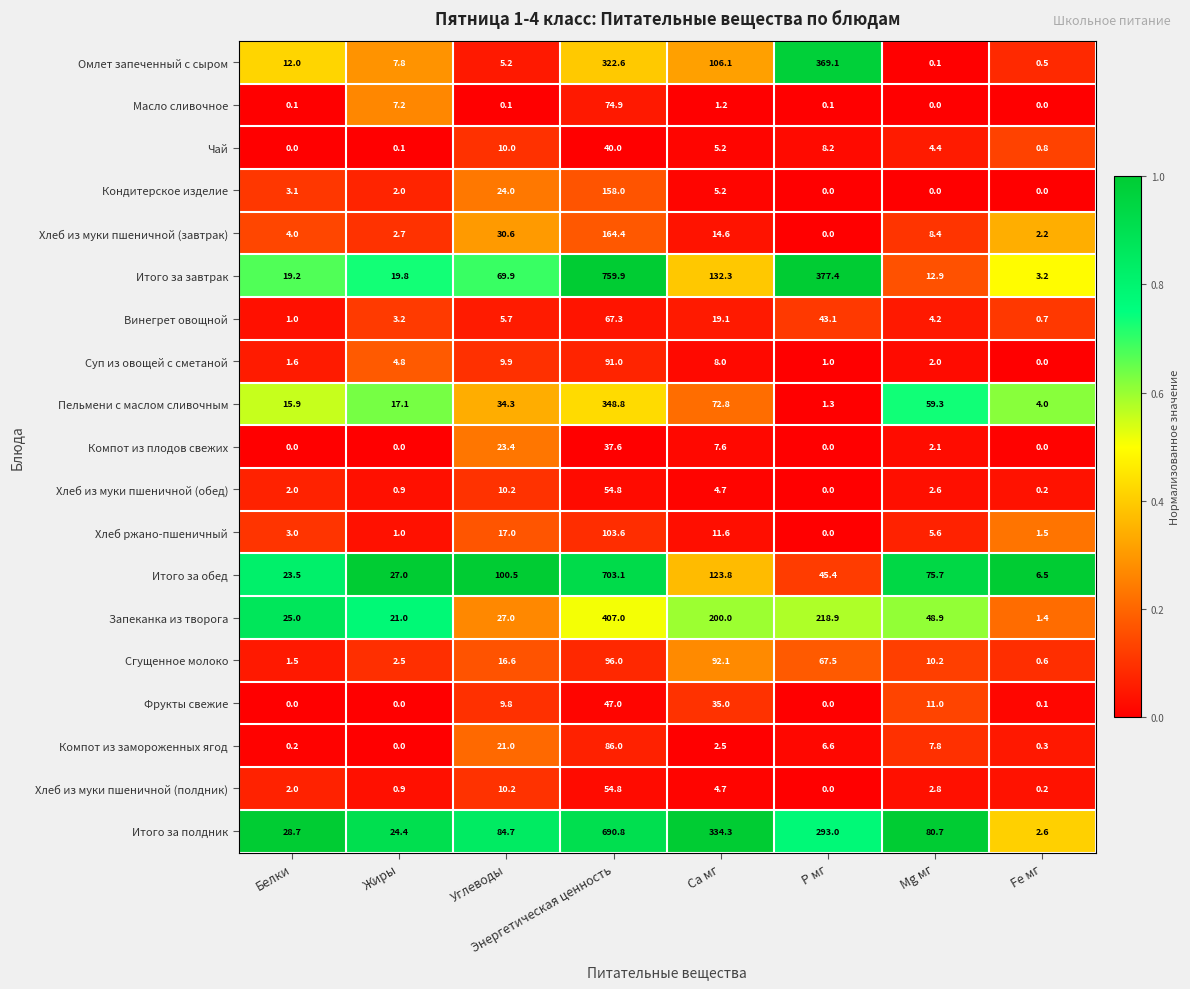

At which category is the sum across all series the highest?

Энергетическая ценность